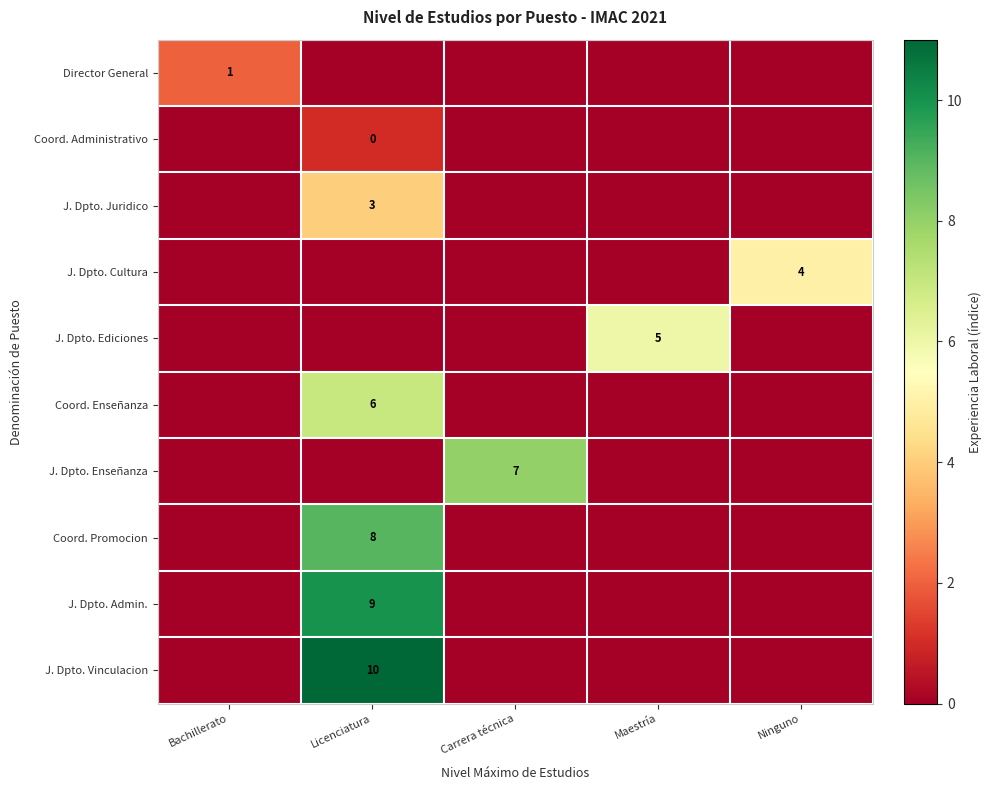

The value of Coord. Enseñanza at Licenciatura is 10. True or false?

False